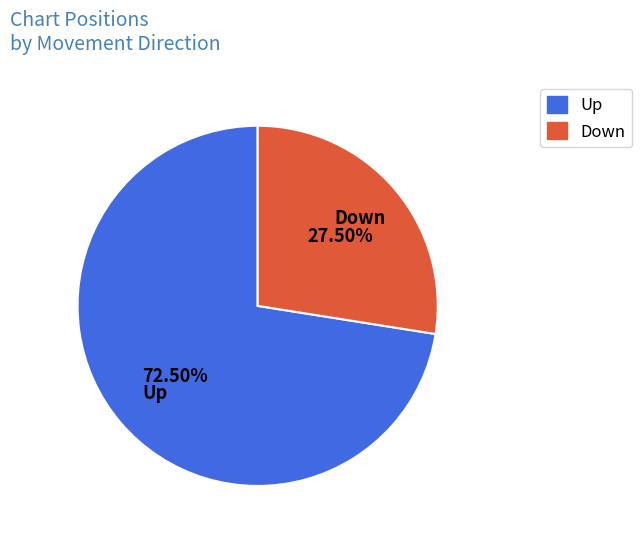

Which has a higher value, Down or Up?

Up